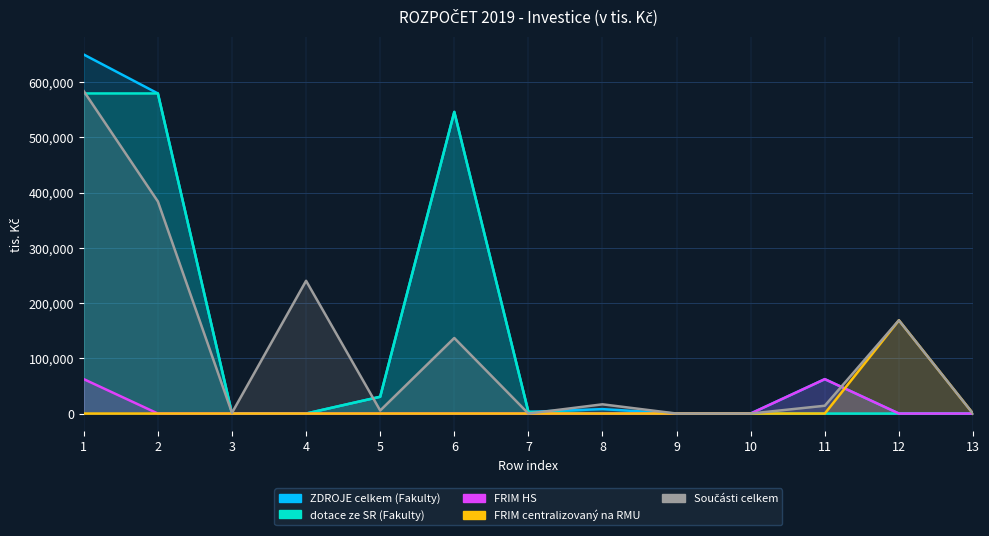

Which series has the largest total across all categories?

ZDROJE celkem (Fakulty)